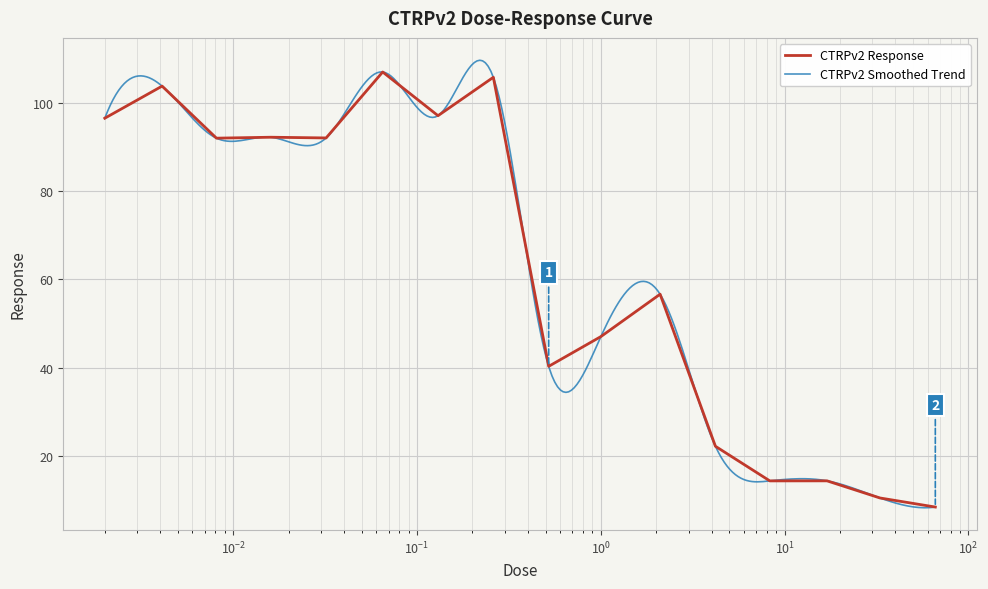

Rank the categories by value from highest to lowest.

0.065, 0.26, 0.0041, 0.13, 0.002, 0.016, 0.032, 0.0081, 2.1, 1.0, 0.52, 4.2, 17.0, 8.3, 33.0, 66.0